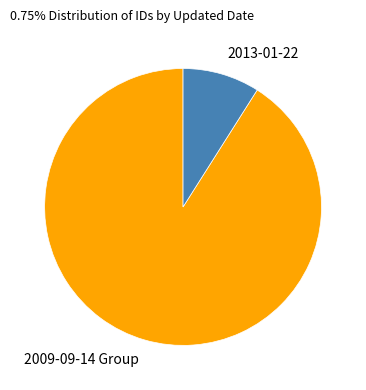

Which slice represents more than half of the pie?

2009-09-14 Group